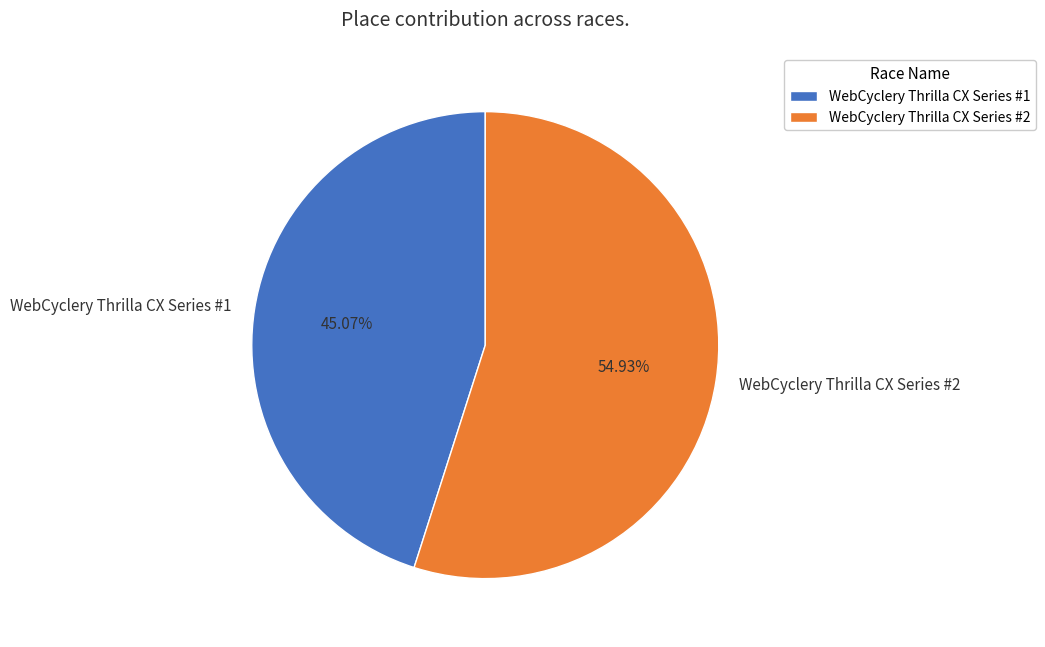

Rank the categories by value from highest to lowest.

WebCyclery Thrilla CX Series #2, WebCyclery Thrilla CX Series #1